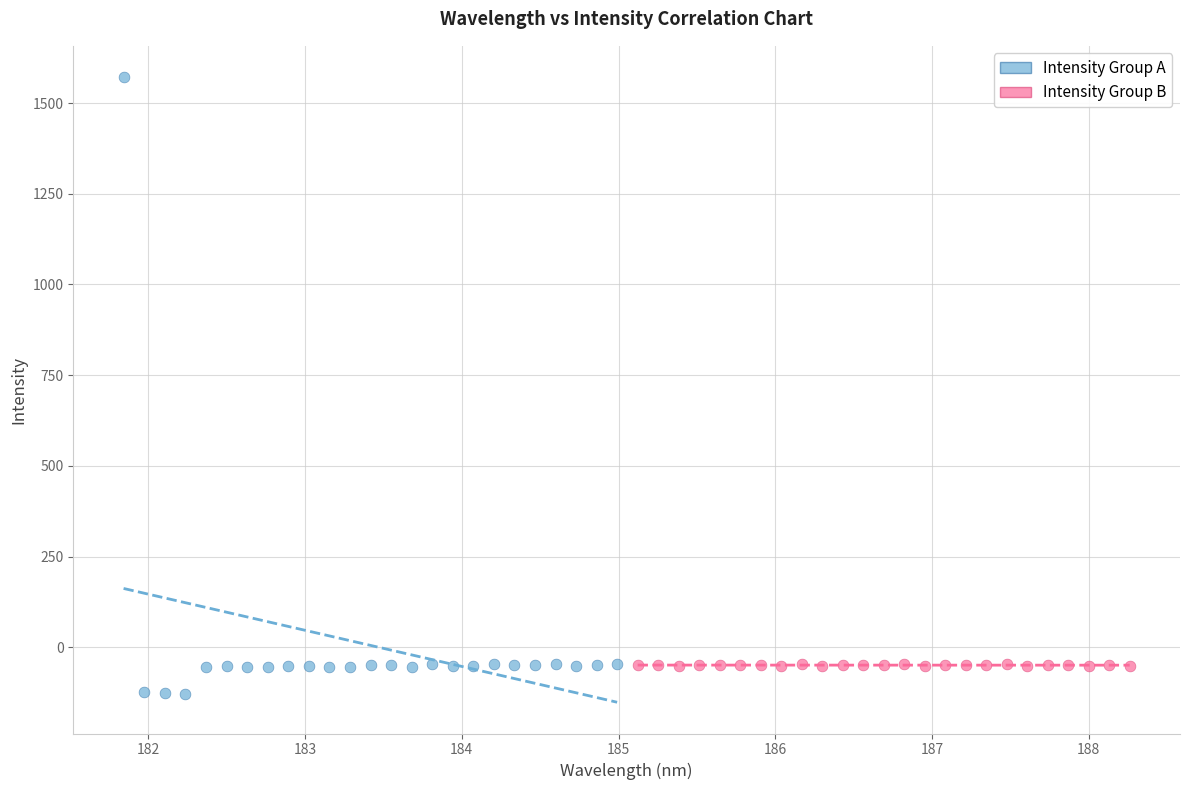

Which series has the widest spread of Y values?

Intensity Group A